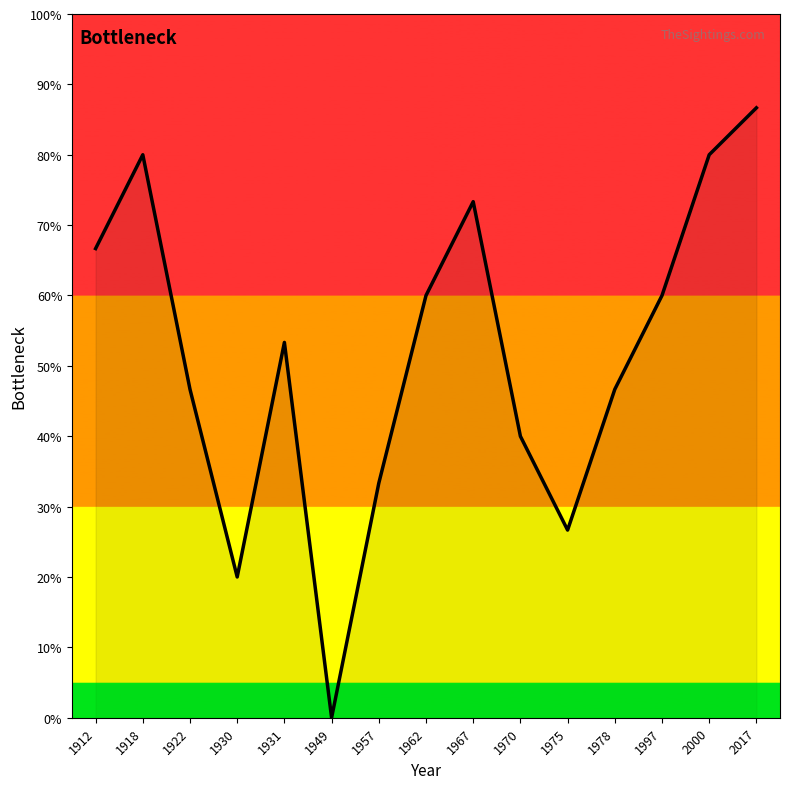

At which label does the data first exceed 53?

1912